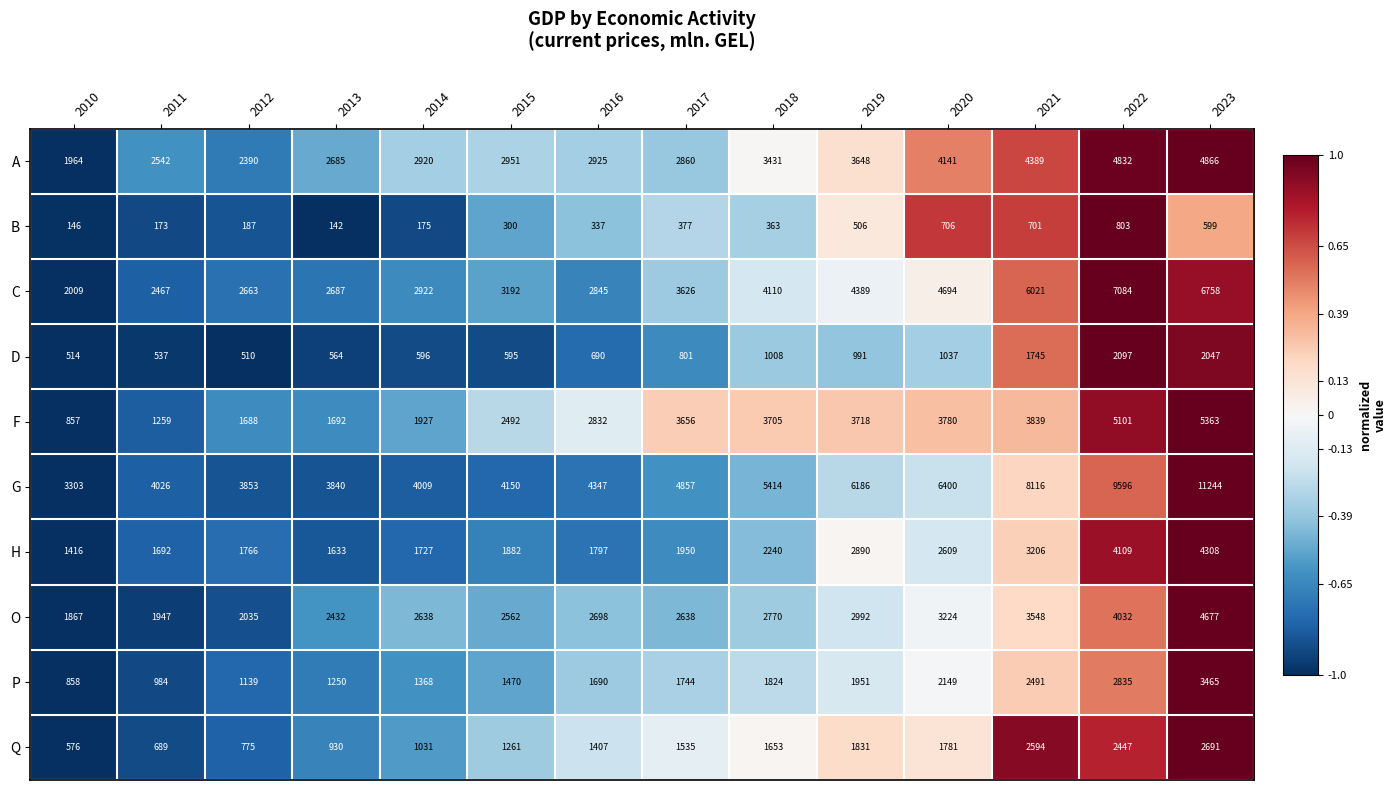

Rank the series by their maximum value, from lowest to highest.

B, D, Q, P, H, O, A, F, C, G